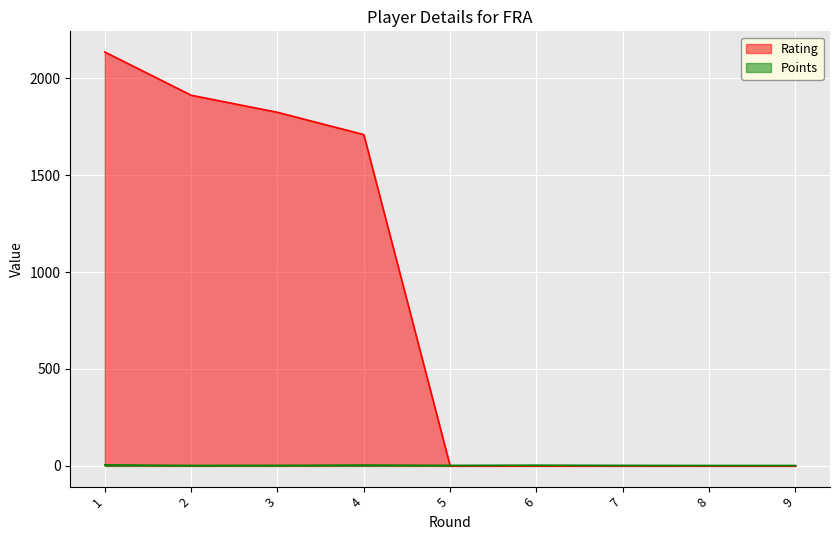

What is the value of the Points point at the 9th from the left?

2.0